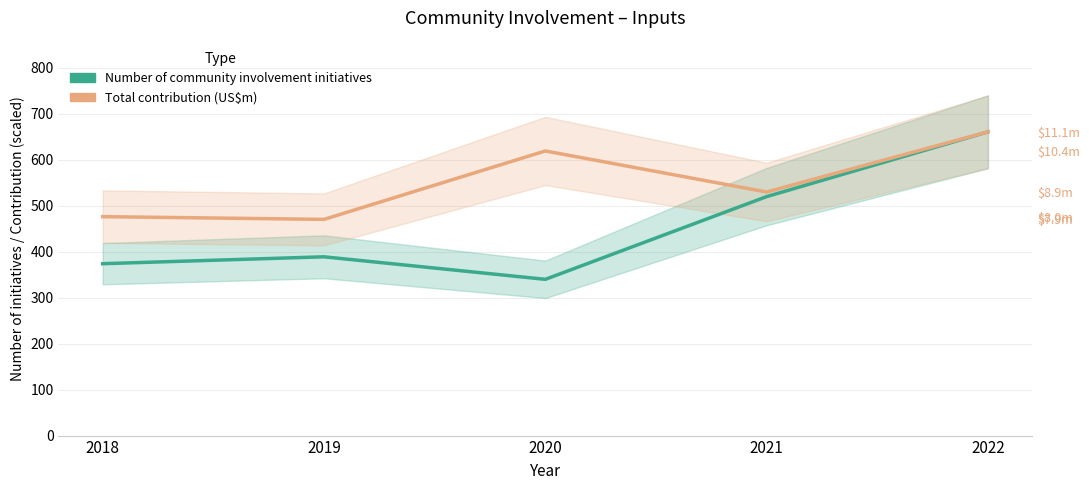

True or false: Total contribution (US$m, scaled) and Number of community involvement initiatives intersect in this chart.

False